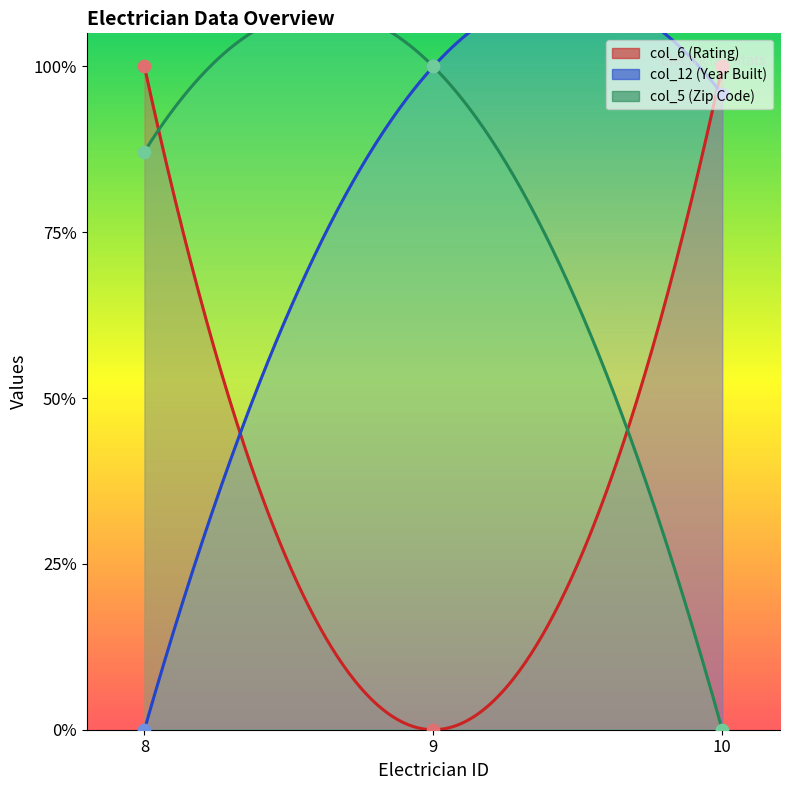

Which series reaches the maximum Y coordinate?

col_6 (Rating)